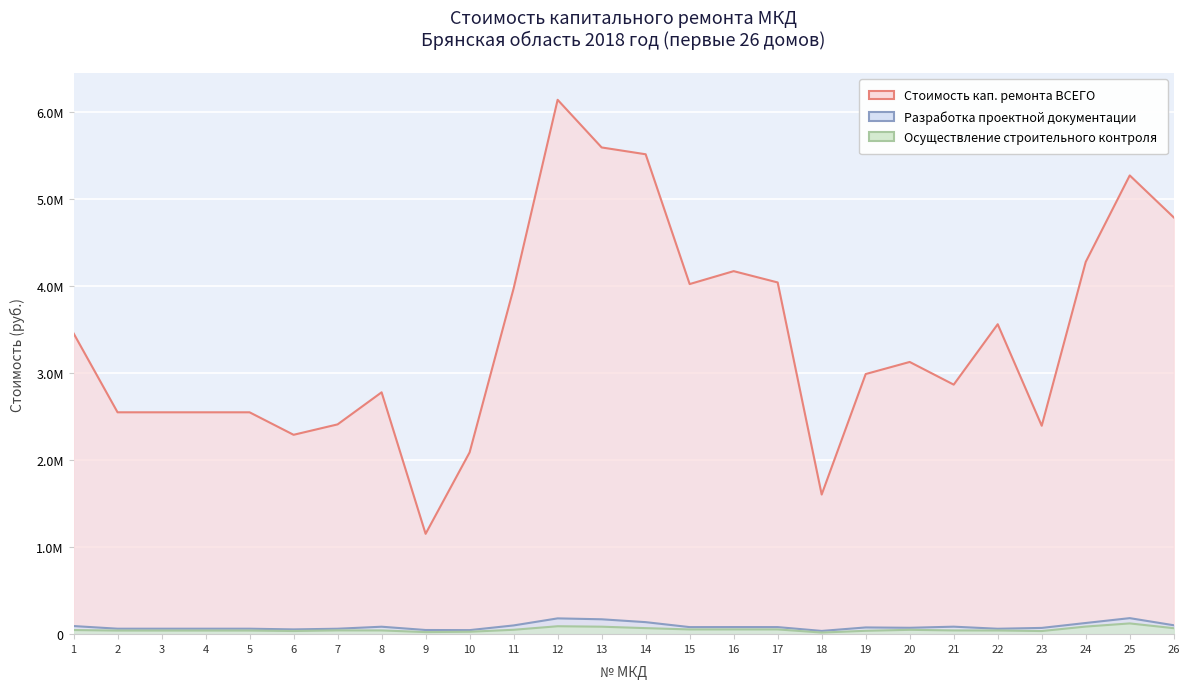

At which category does Стоимость кап. ремонта ВСЕГО reach its first local valley?

6